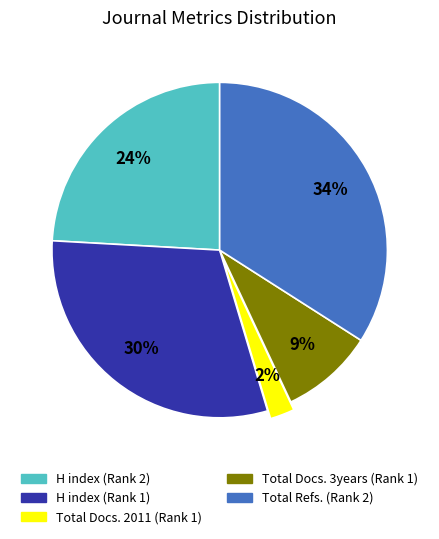

Is it true that H index (Rank 2) is 24% of the pie?

True